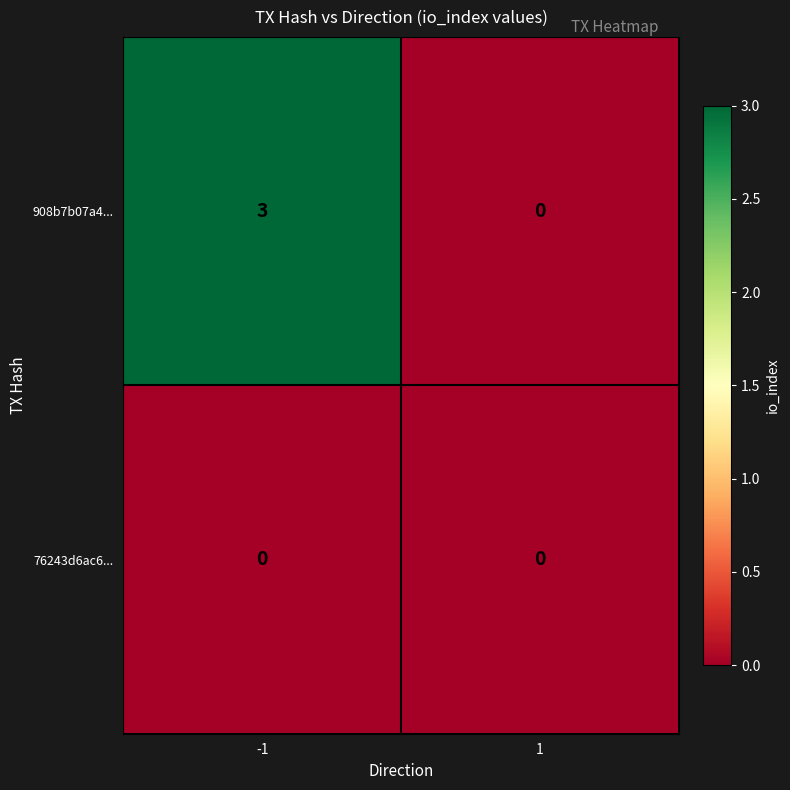

What is the maximum value shown in the chart?

3